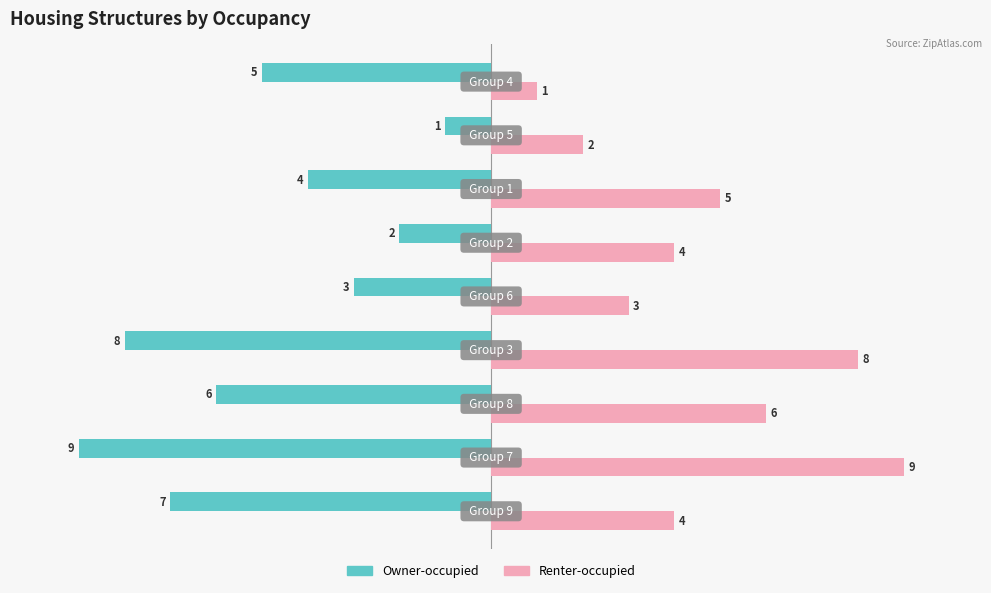

What are all the series names shown in the legend?

Owner-occupied, Renter-occupied